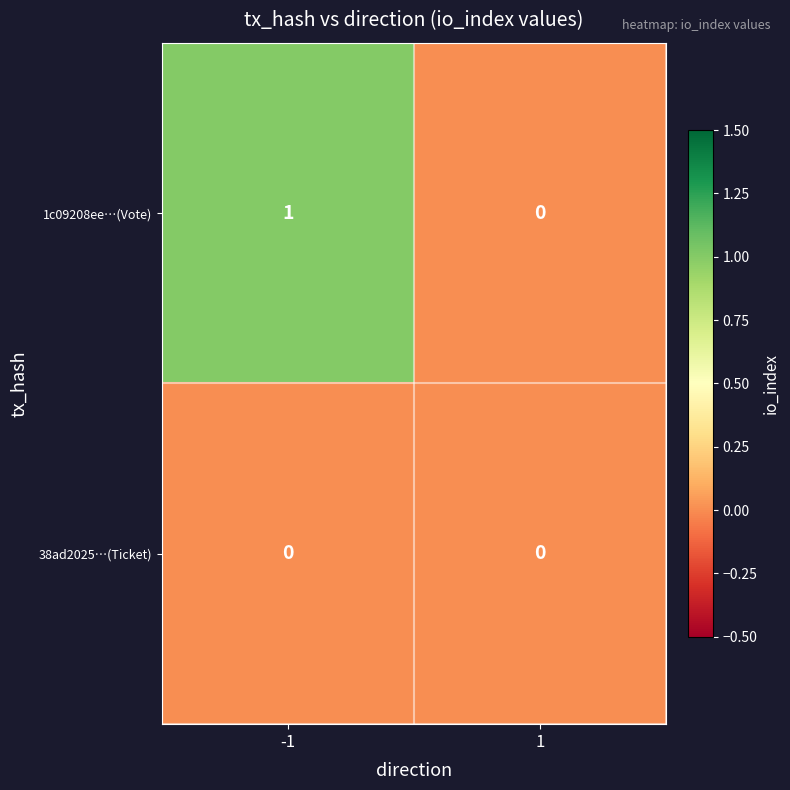

Which series has the largest total across all categories?

1c09208ee…(Vote)